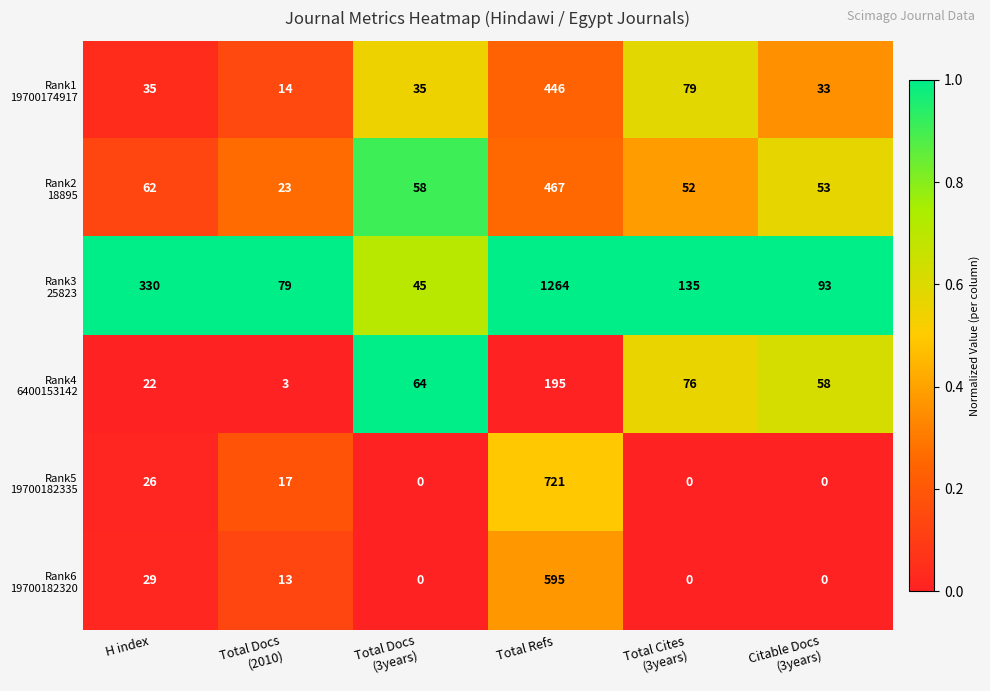

What is the greatest value displayed?

1264